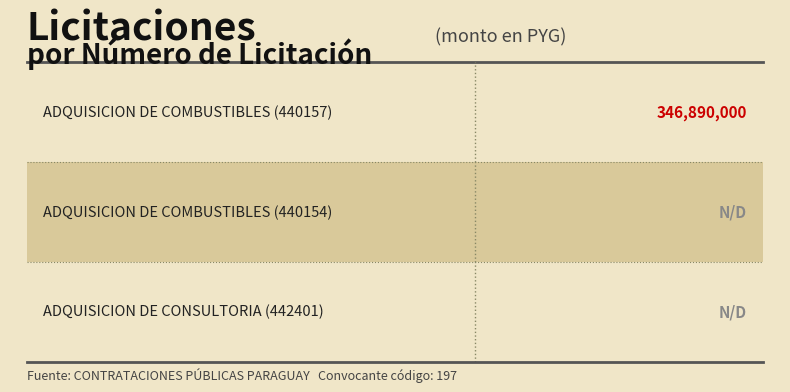

List the labels in order of value, smallest first.

440154, 442401, 440157